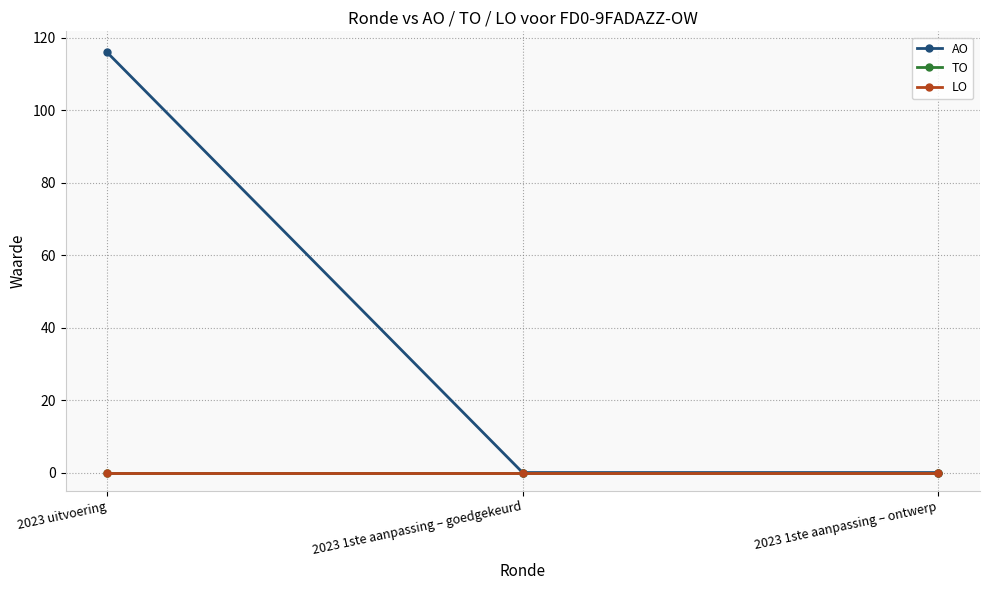

What is the difference between the highest and lowest values at 2023 uitvoering?

116